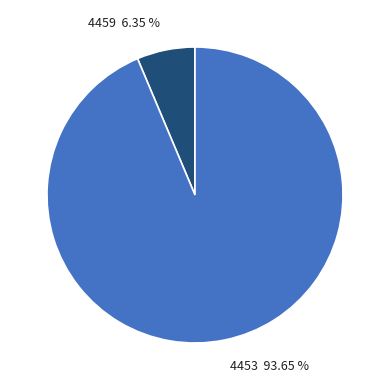

How many slices are in this pie chart?

2